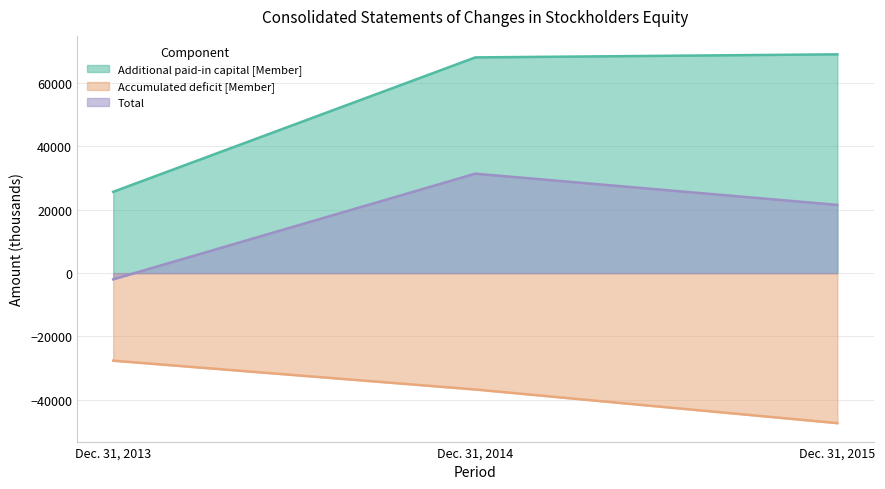

Reading left to right, transcribe all the data shown in this chart.

Additional paid-in capital [Member]: Dec. 31, 2013=25681	Dec. 31, 2014=68116	Dec. 31, 2015=69086
Accumulated deficit [Member]: Dec. 31, 2013=-27642	Dec. 31, 2014=-36745	Dec. 31, 2015=-47367
Total: Dec. 31, 2013=-1951	Dec. 31, 2014=31407	Dec. 31, 2015=21545